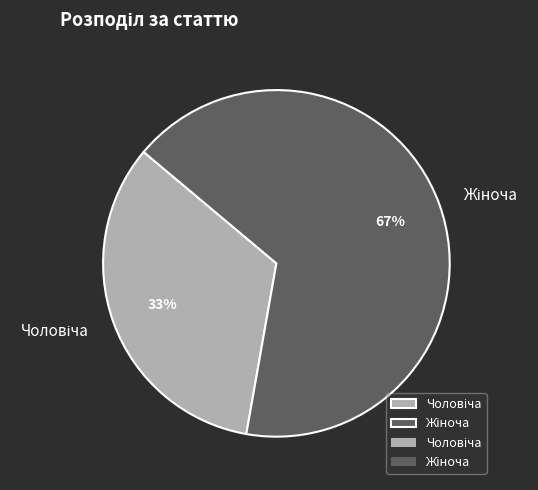

Does any single category account for the majority?

Yes